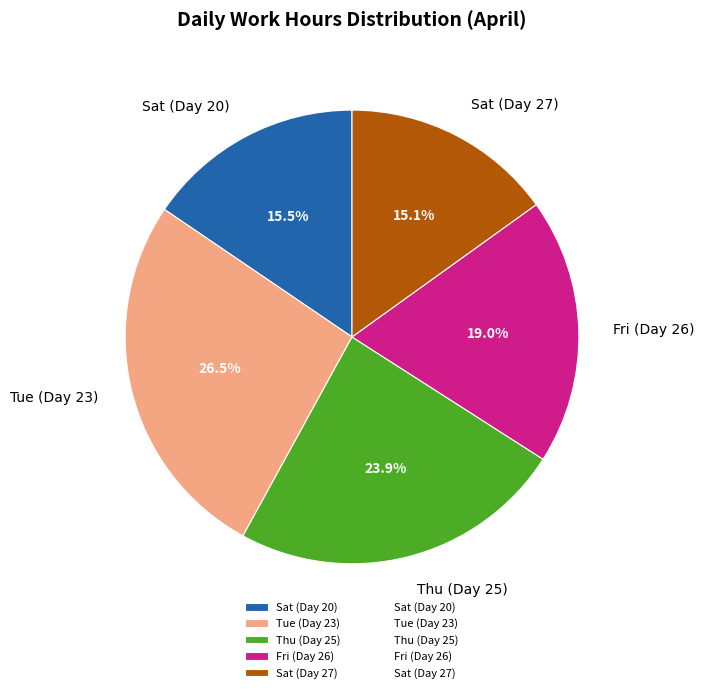

Is there any slice that represents more than half of the pie?

No